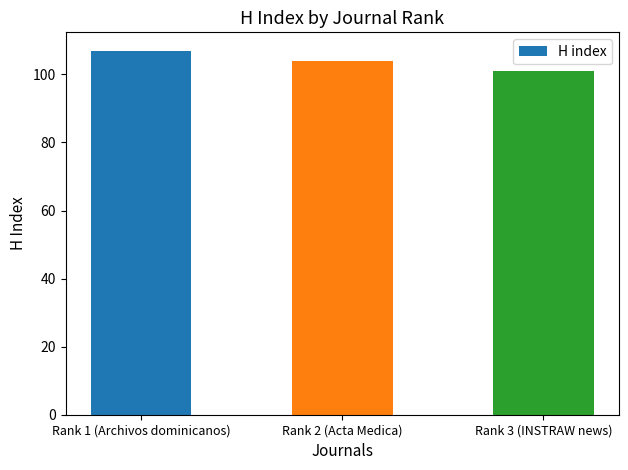

List the labels in order of value, smallest first.

Rank 3 (INSTRAW news), Rank 2 (Acta Medica), Rank 1 (Archivos dominicanos)